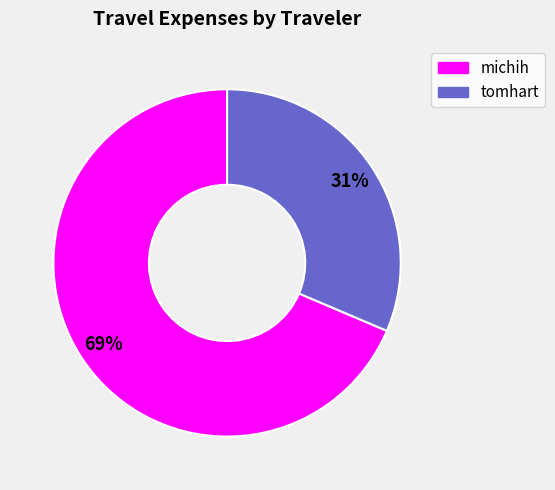

Is it true that michih is 80% of the pie?

False